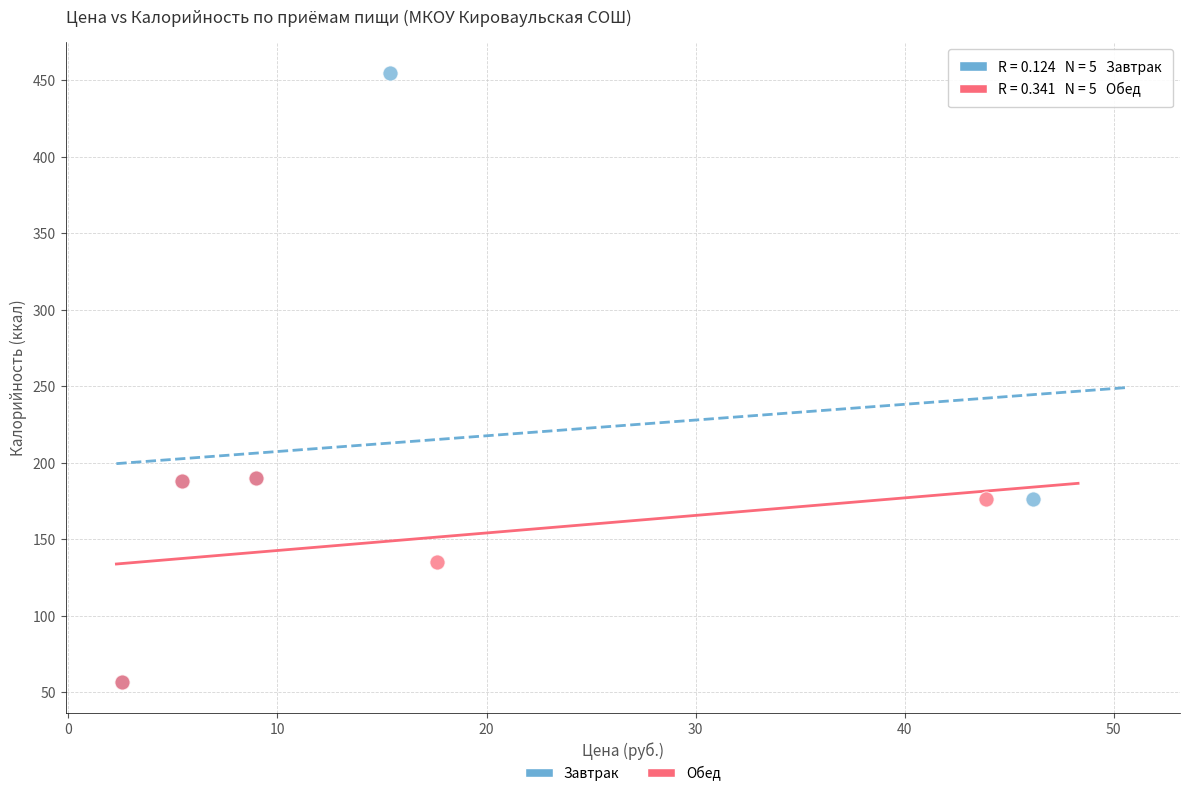

Which series has the widest spread of Y values?

Завтрак